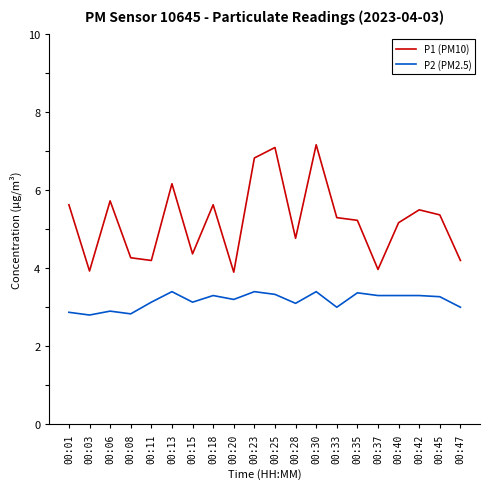

Which series has the largest total across all categories?

P1 (PM10)